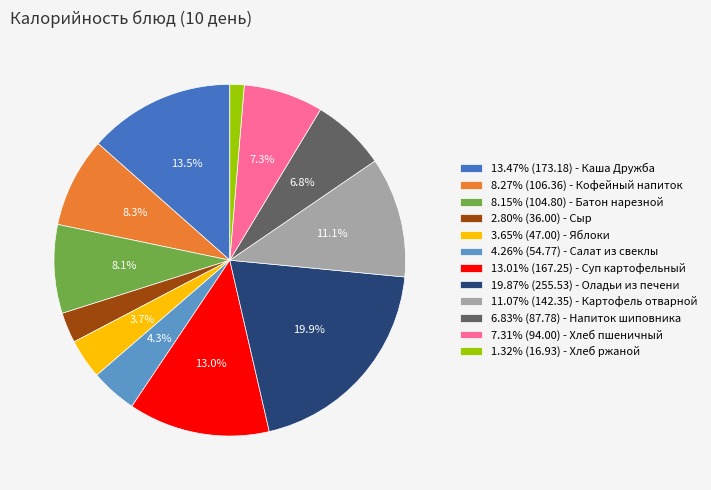

Is the sum of 8.27% (106.36) - Кофейный напиток and 4.26% (54.77) - Салат из свеклы greater than half?

No